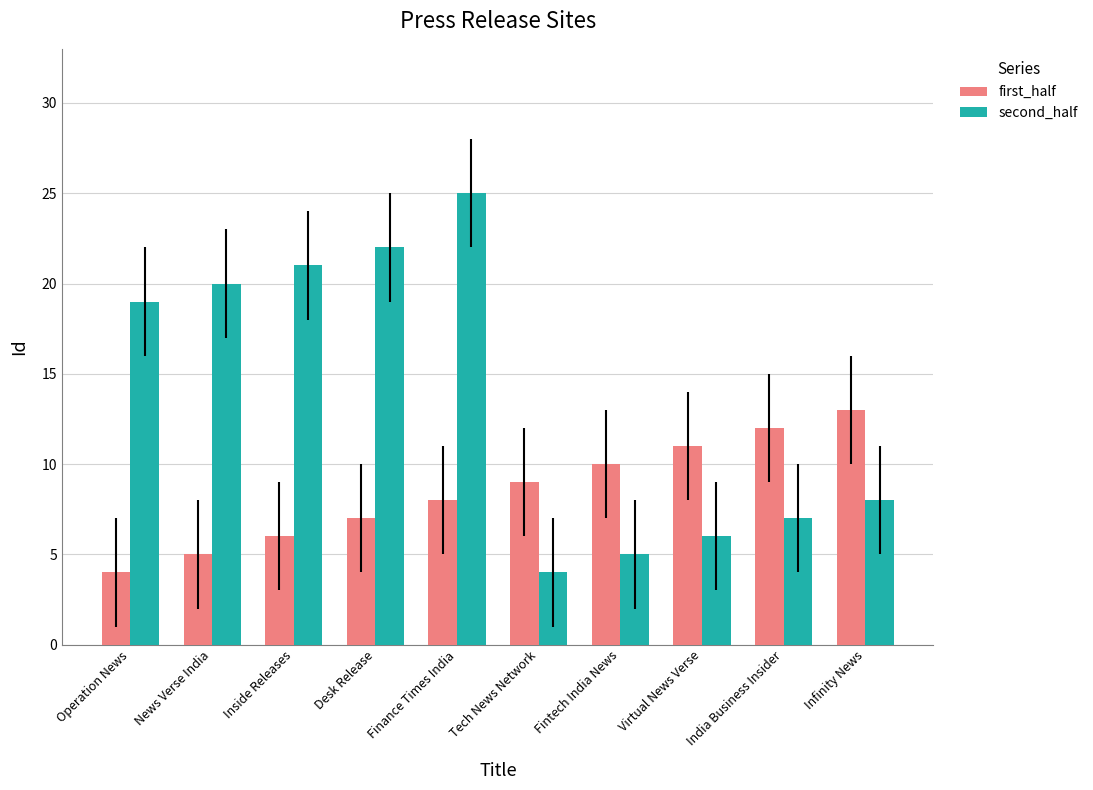

What is the sum of all second_half values?

137